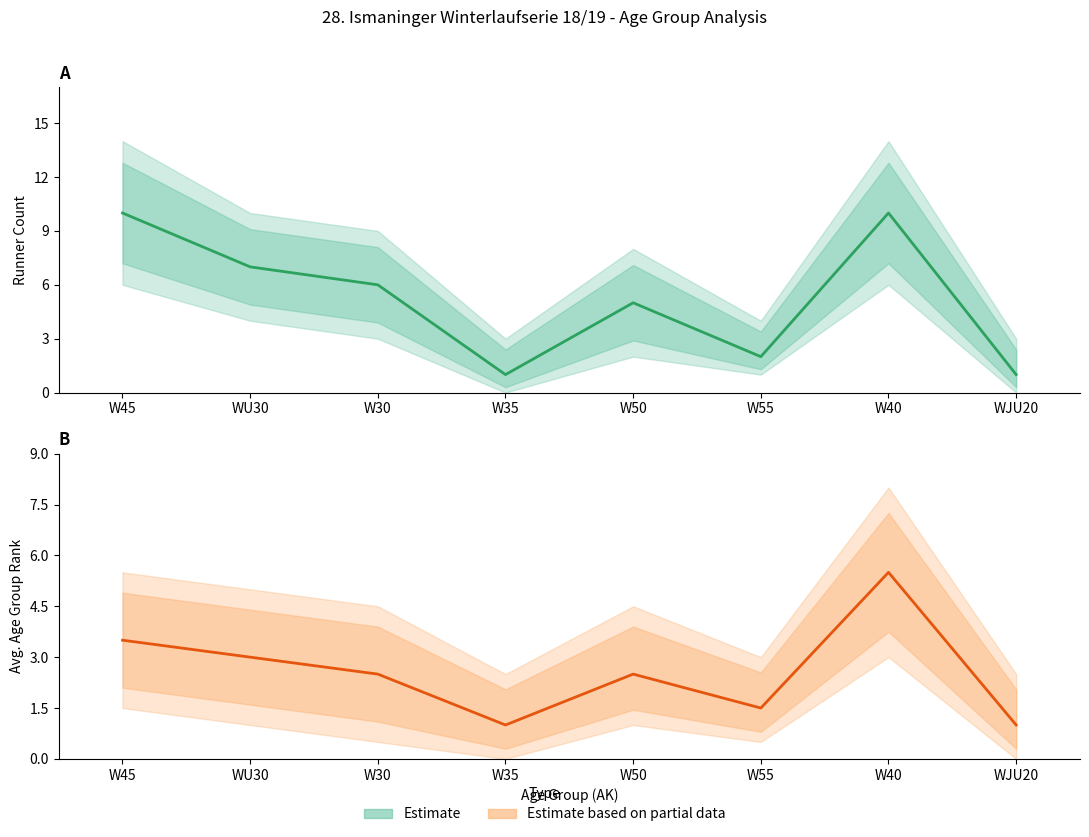

At how many categories does at least one series exceed 6?

3